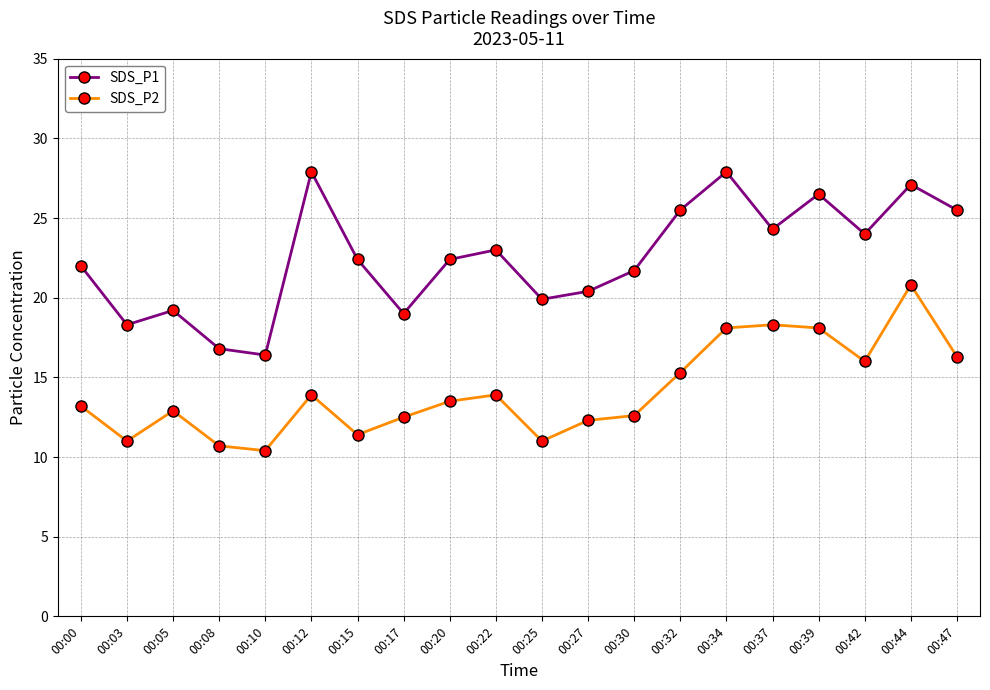

Does the chart display data point markers on the line(s)?

Yes